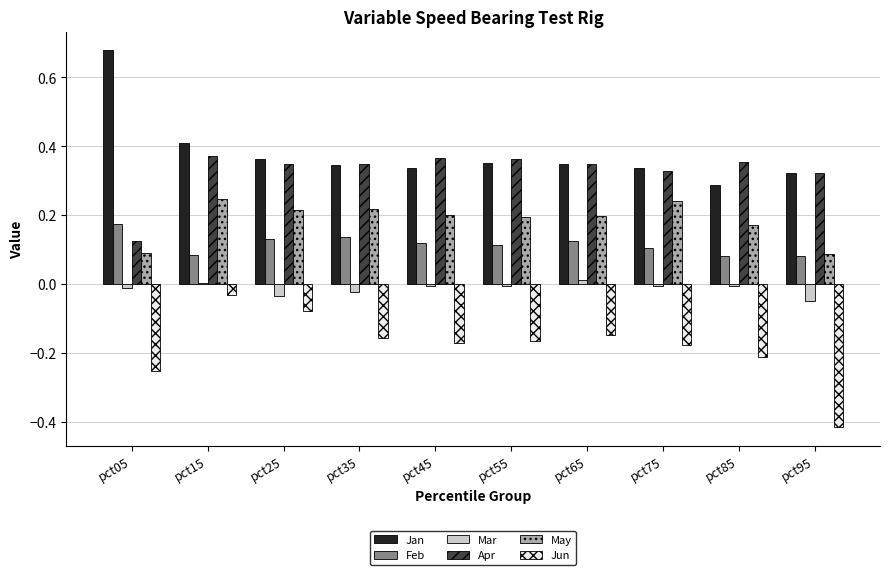

The May series shows 0.4 at pct15. True or false?

False